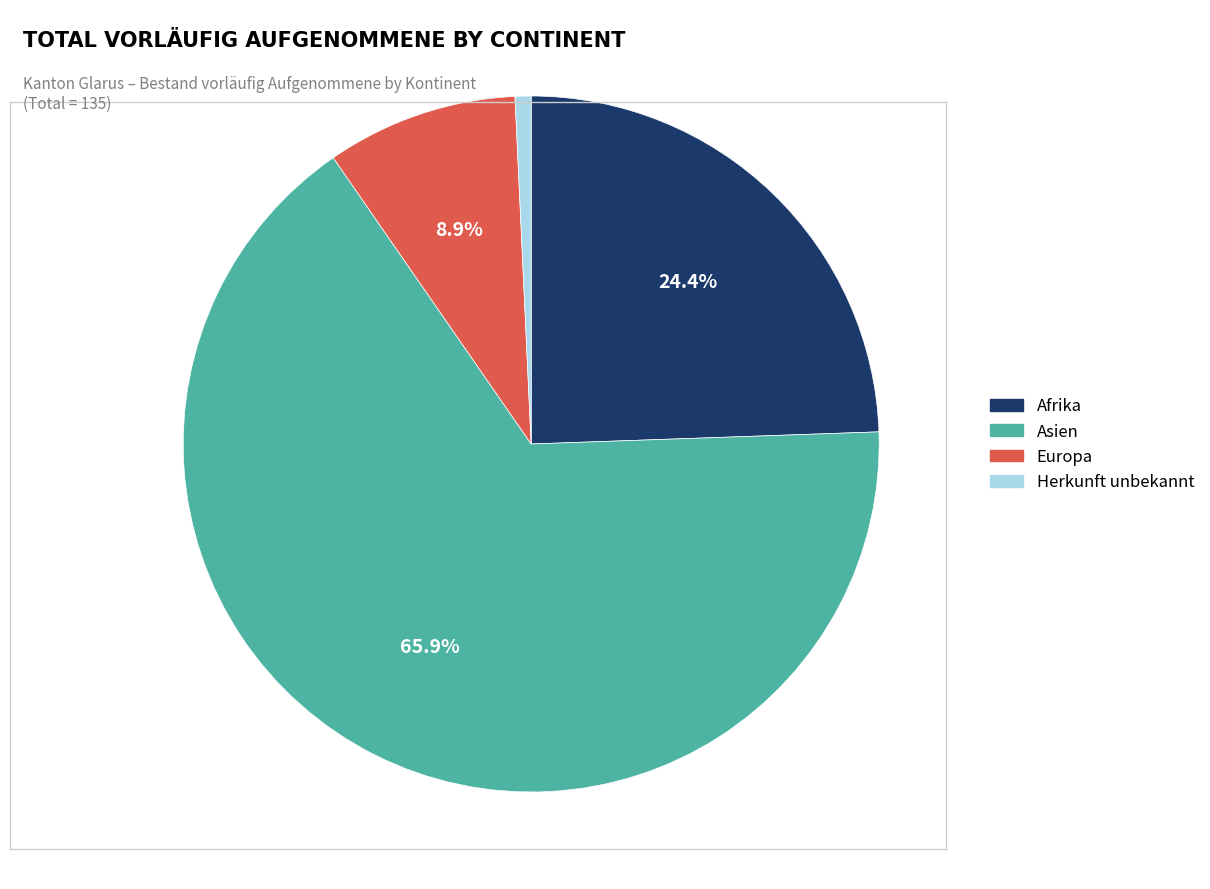

The Afrika slice represents 31% of the pie. True or false?

False